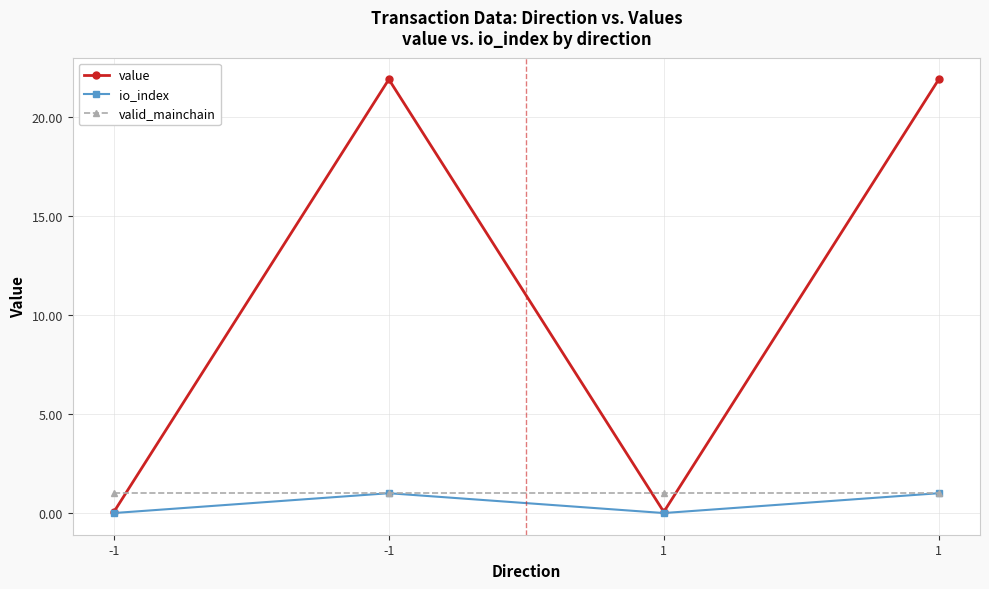

Count the io_index values in the range 0 to 1.

4